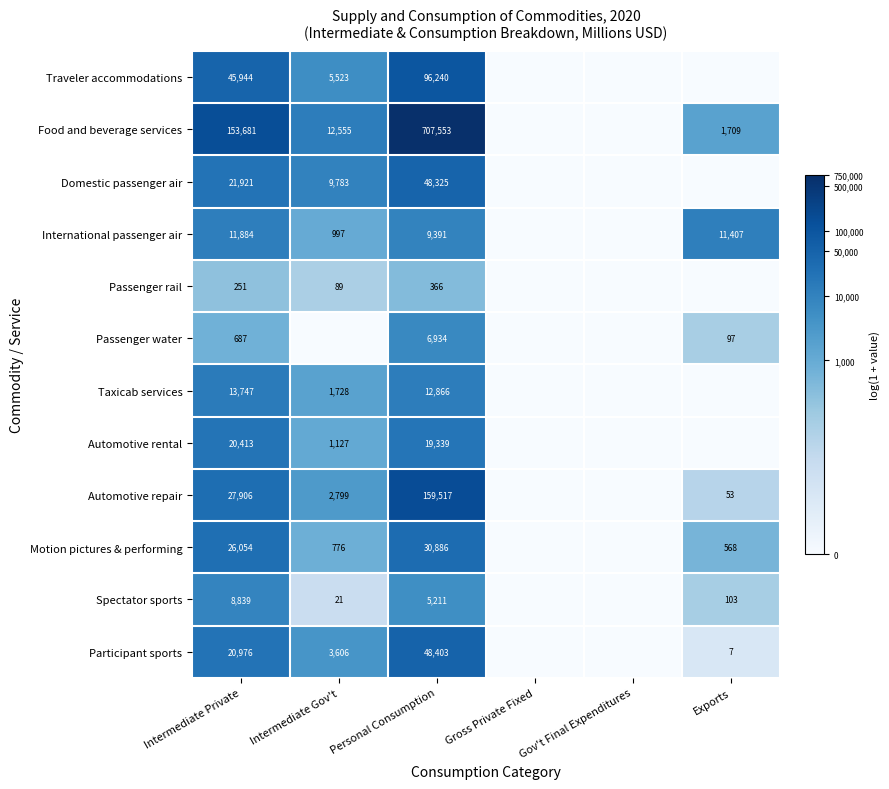

At how many categories does at least one series exceed 5?

4